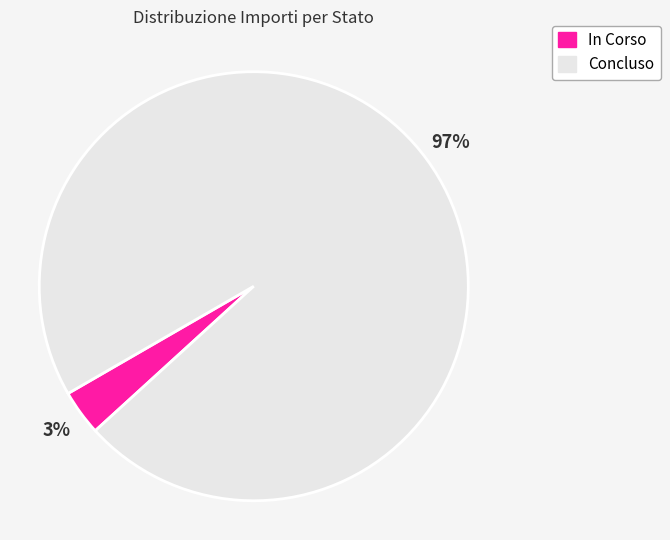

To the nearest percent, what is the average slice percentage?

50%